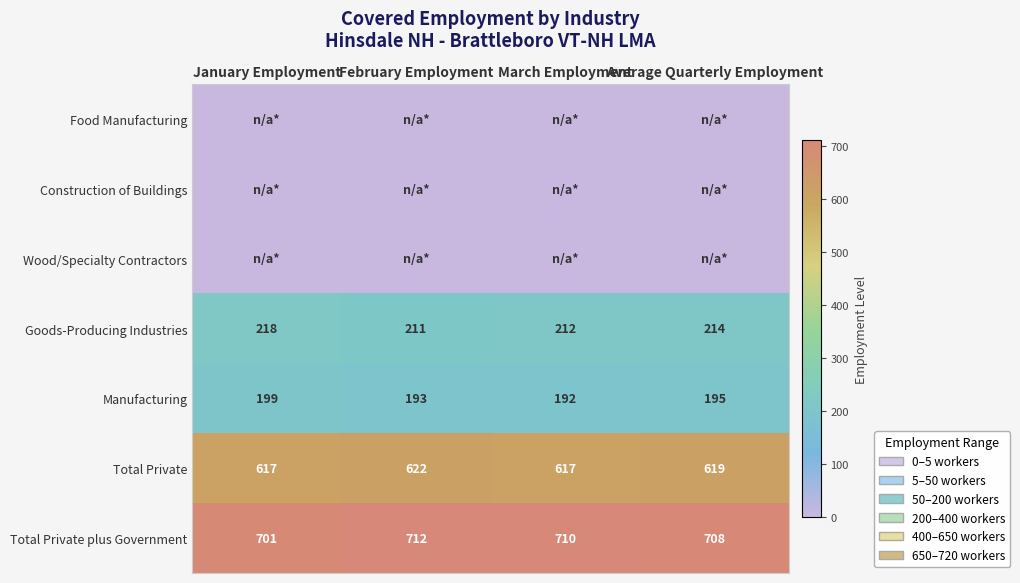

What is the difference between the maximum and minimum values in the Manufacturing series?

7